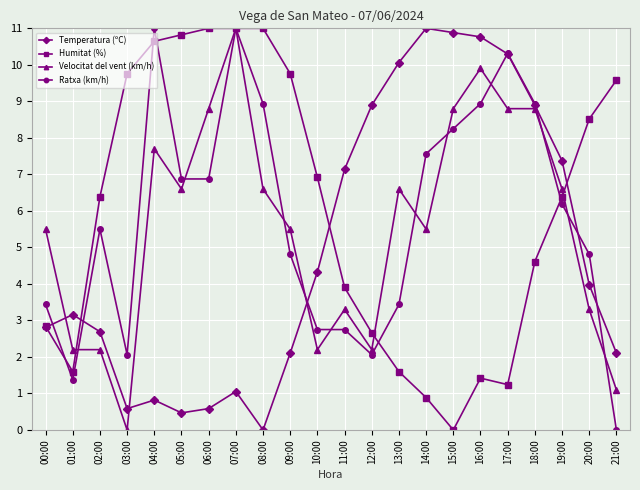

After their last crossing, which series has the higher values: Velocitat del vent (km/h) or Temperatura (ºC)?

Temperatura (ºC)